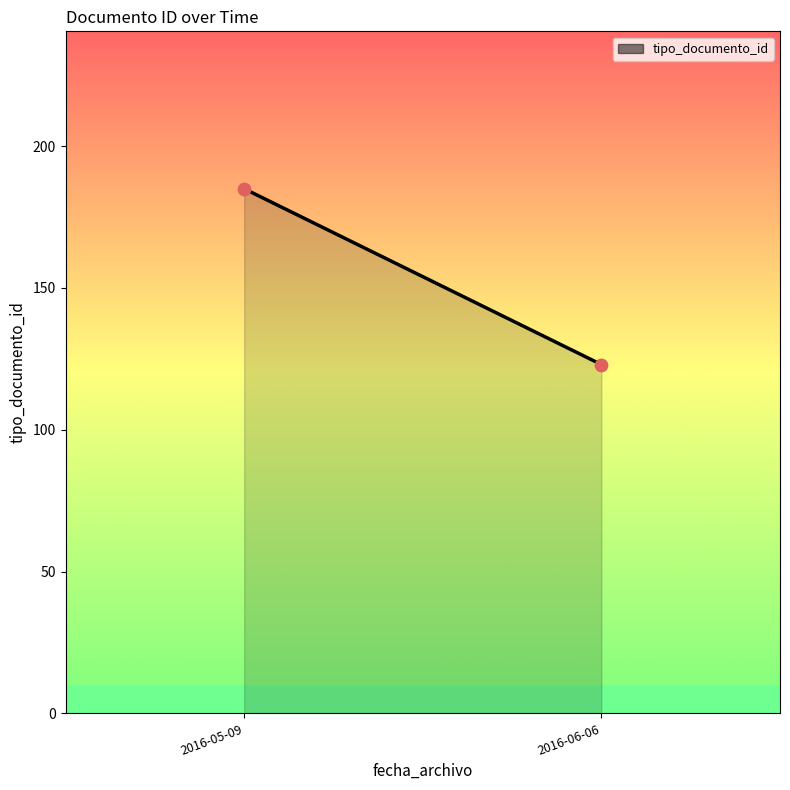

What is the average Y value?

154